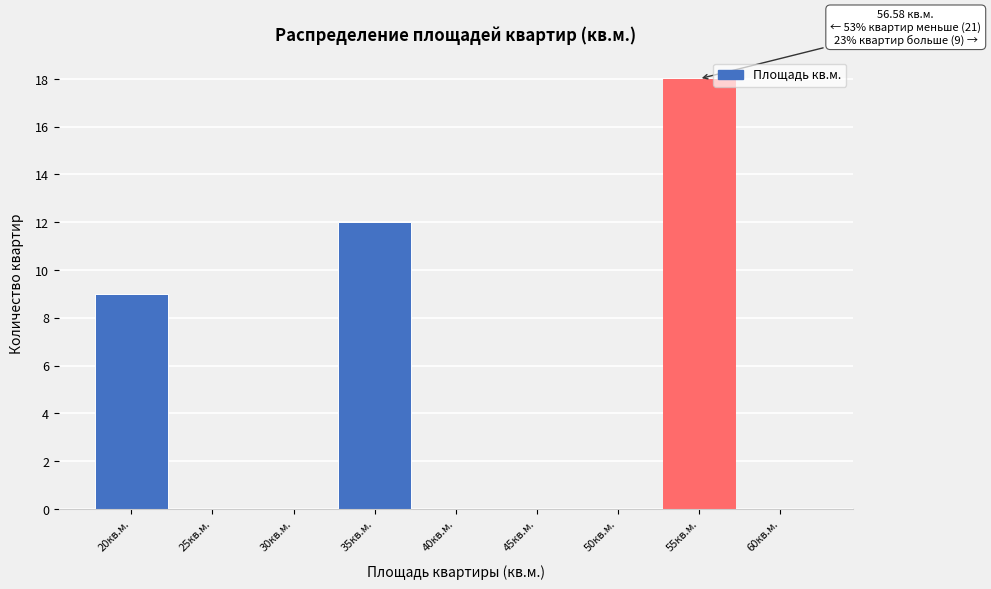

Reading right to left, transcribe all the data shown in this chart.

60кв.м.=0	55кв.м.=18	50кв.м.=0	45кв.м.=0	40кв.м.=0	35кв.м.=12	30кв.м.=0	25кв.м.=0	20кв.м.=9